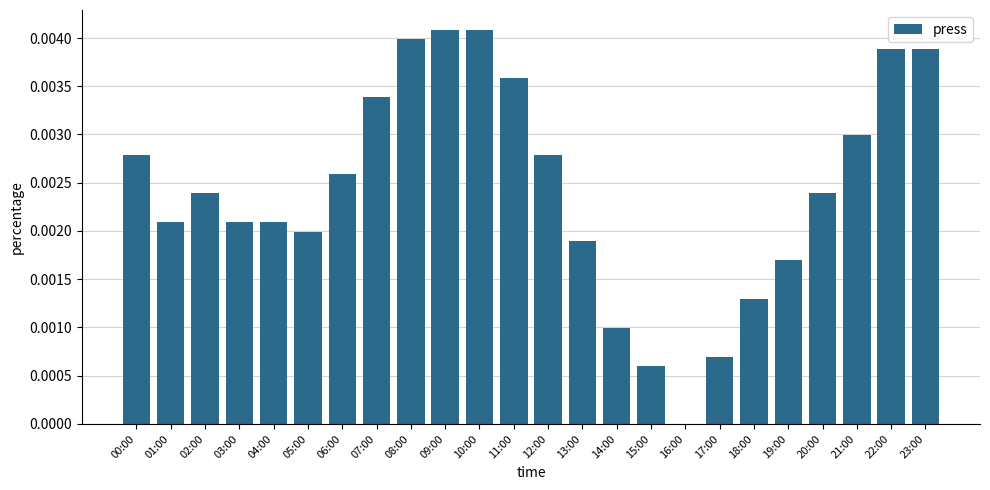

Between 11:00 and 20:00, which is larger?

11:00